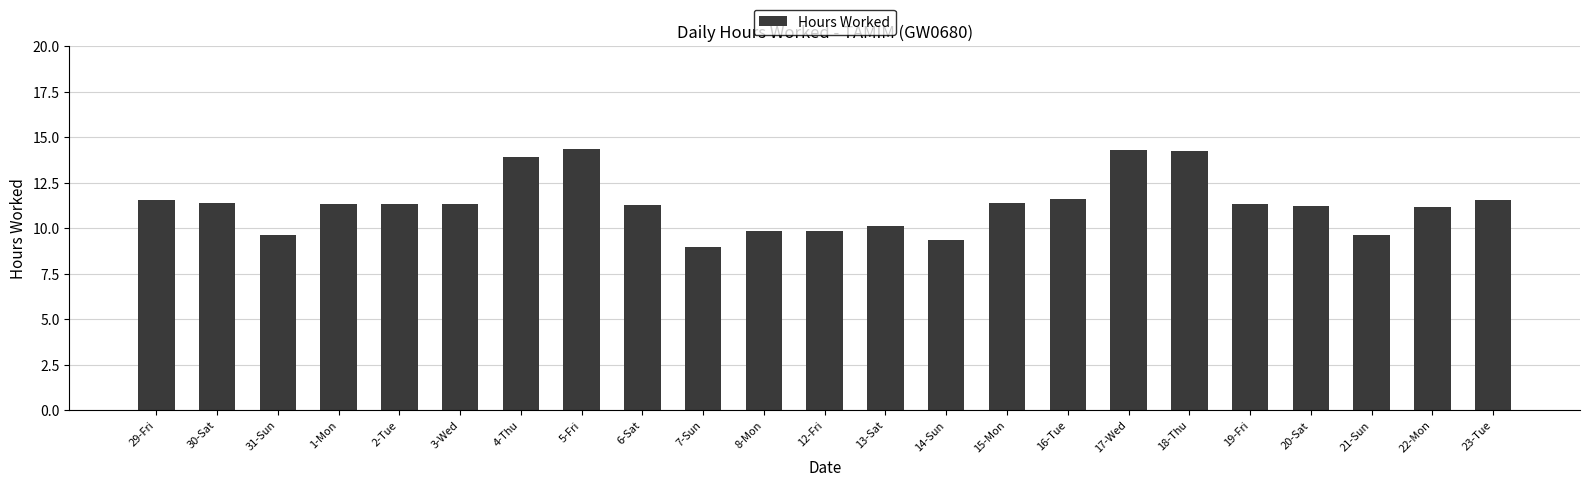

What position from the left is 13-Sat?

13